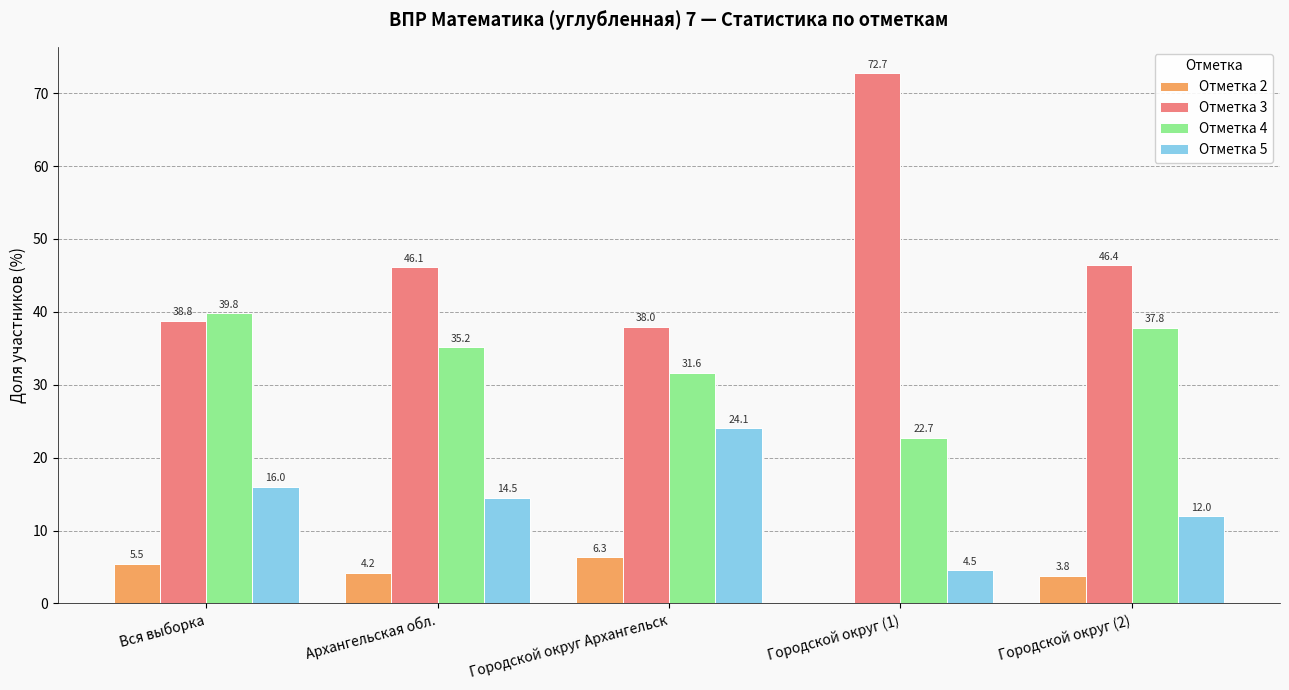

Is the value of Отметка 5 at Городской округ Архангельск greater than the value of Отметка 2 at Городской округ (2)?

Yes